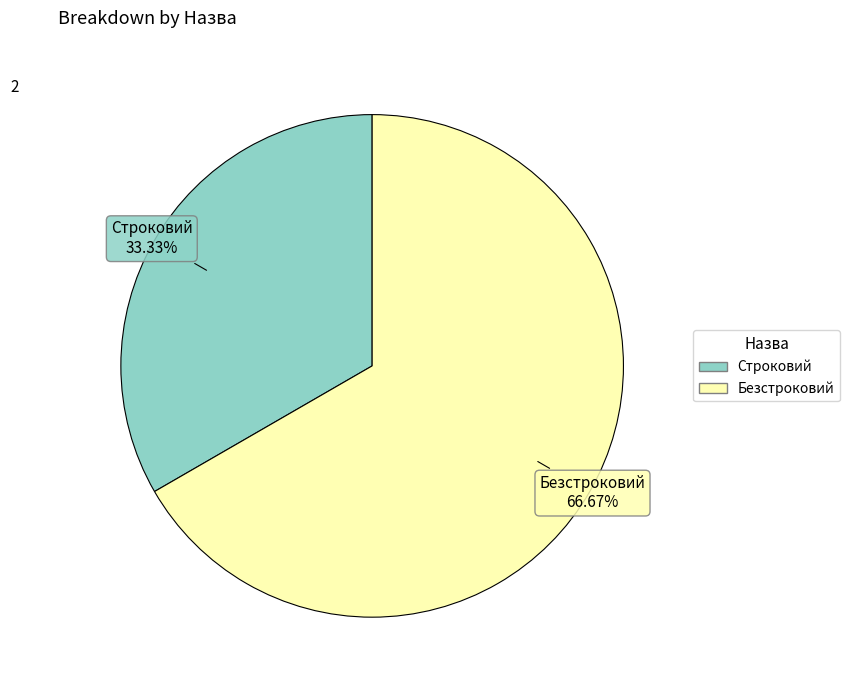

Is it true that Строковий is 44% of the pie?

False